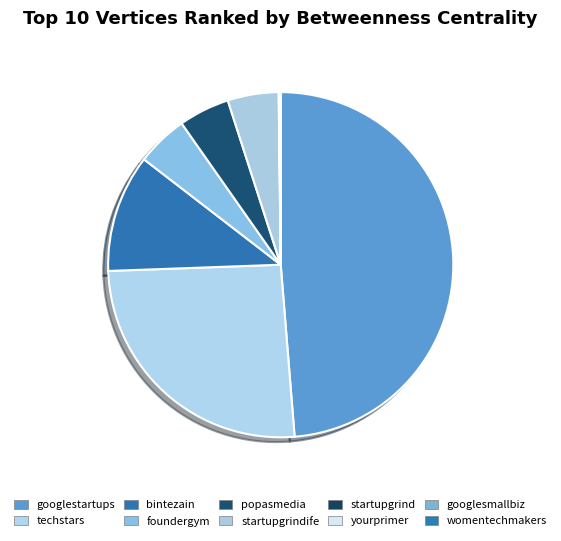

Is it true that techstars is 26% of the pie?

True